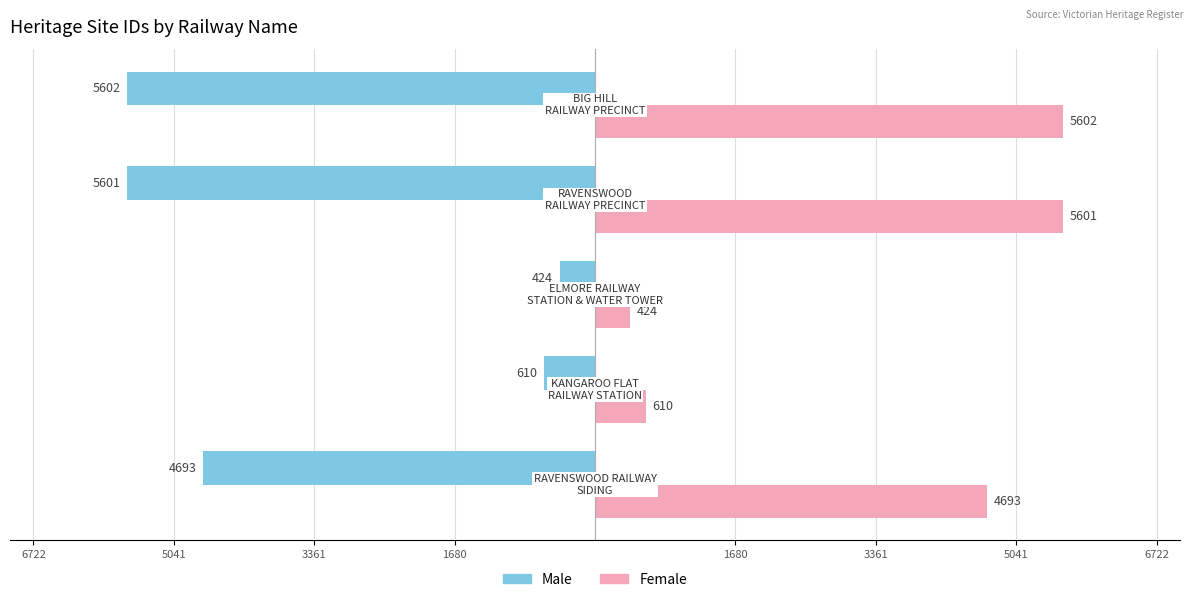

Are the bars grouped side by side (vs. stacked)?

Yes